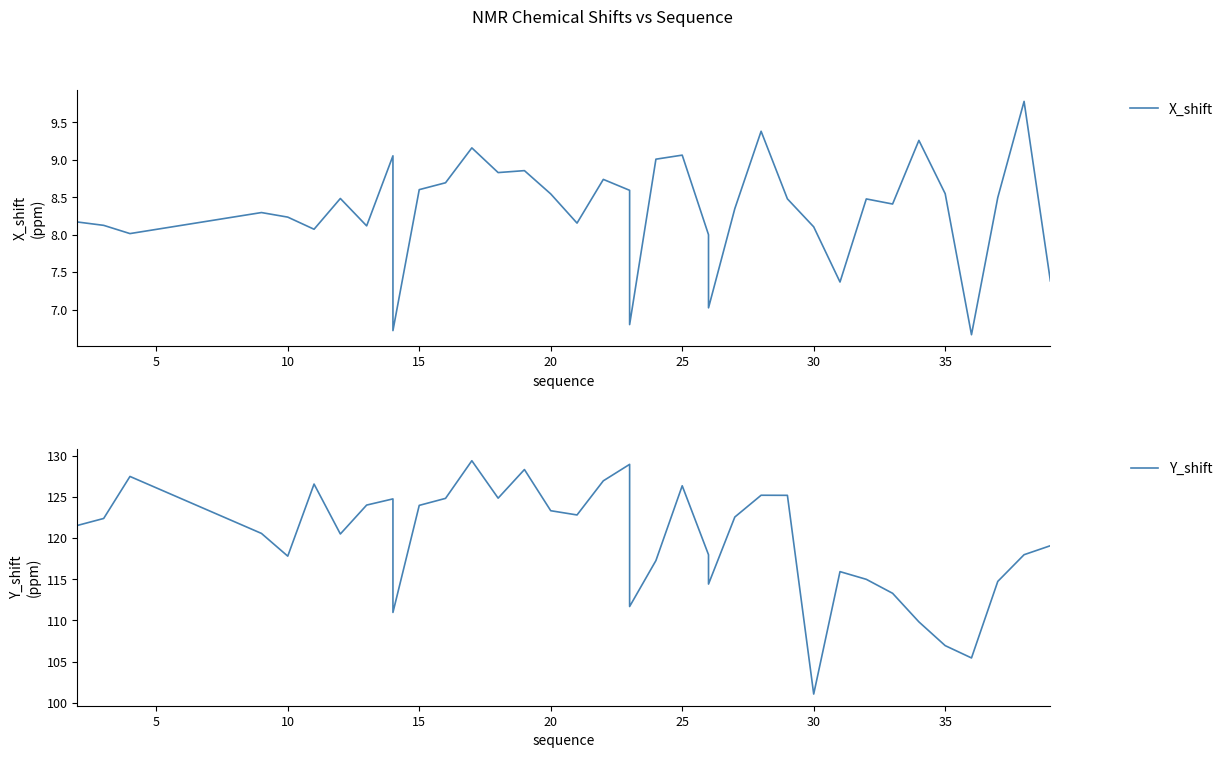

What is the label of the 11th point from the right?

29